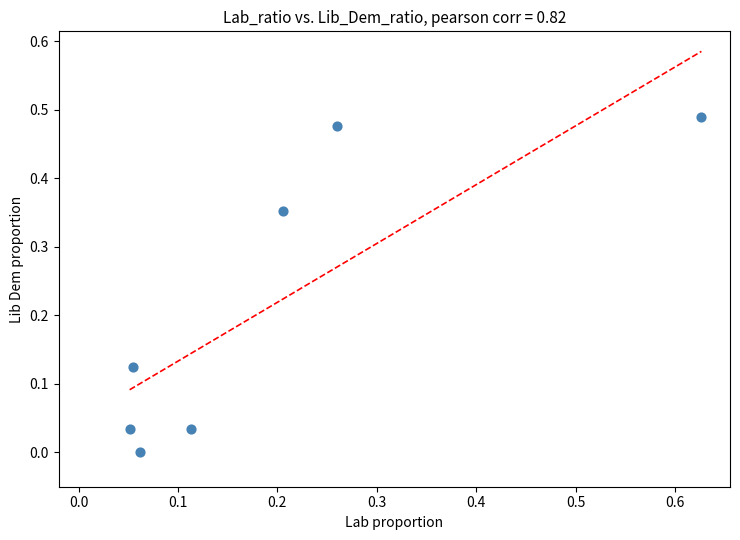

What is the range of X values (max minus min)?

0.6